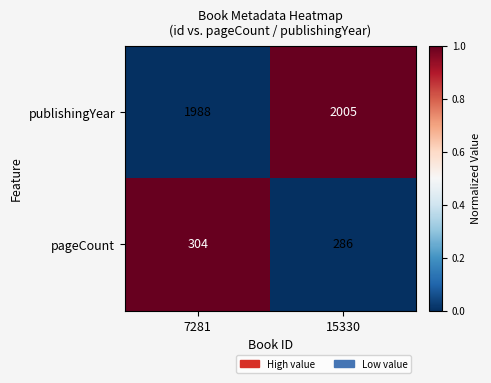

The value of pageCount at 15330 is 510. True or false?

False